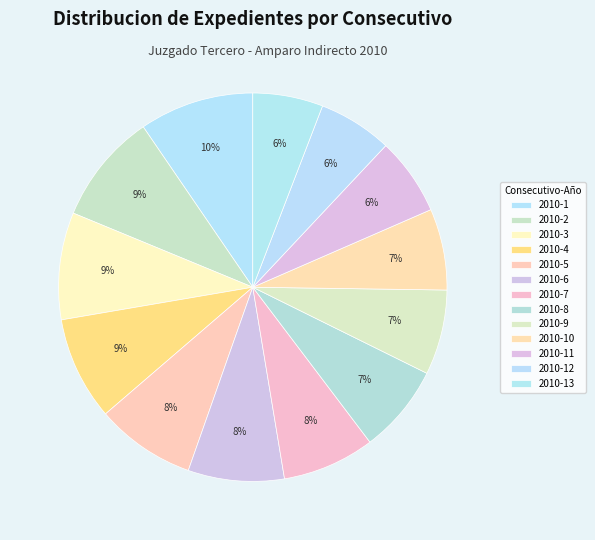

How many slices are in this pie chart?

13